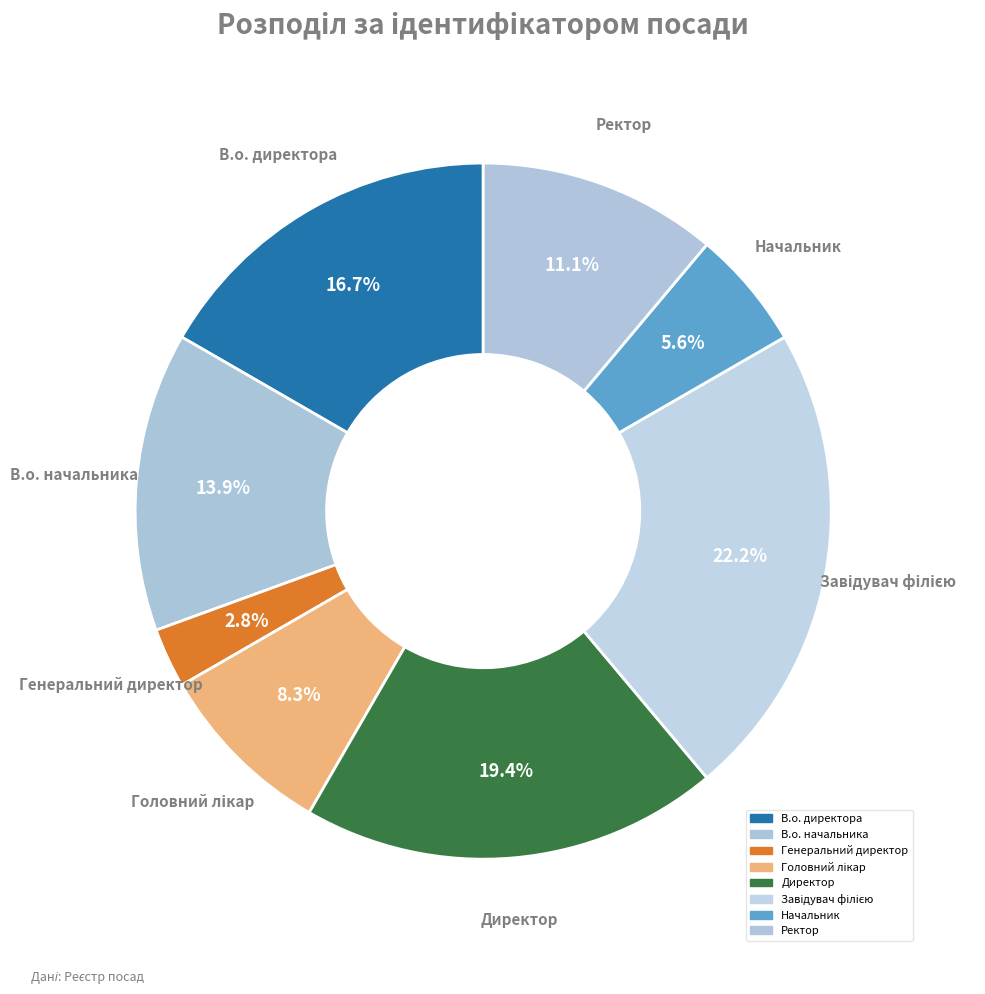

Does Генеральний директор account for over 50% of the chart?

No